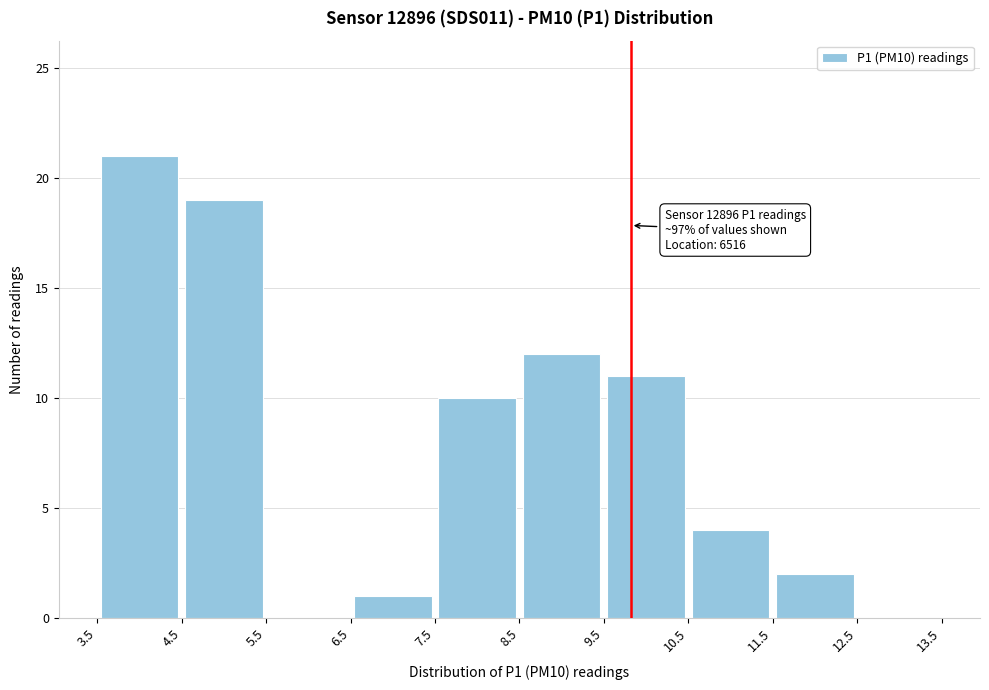

Which range on the x-axis has the tallest bar?

3.5 to 4.5